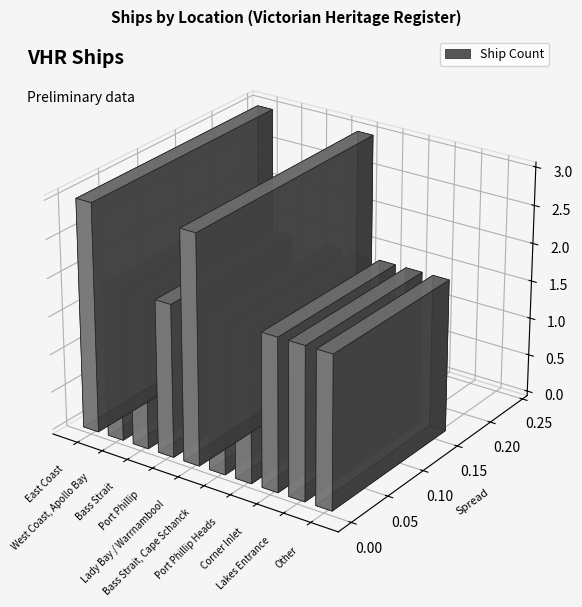

The chart shows a value of 2 at Corner Inlet. True or false?

True